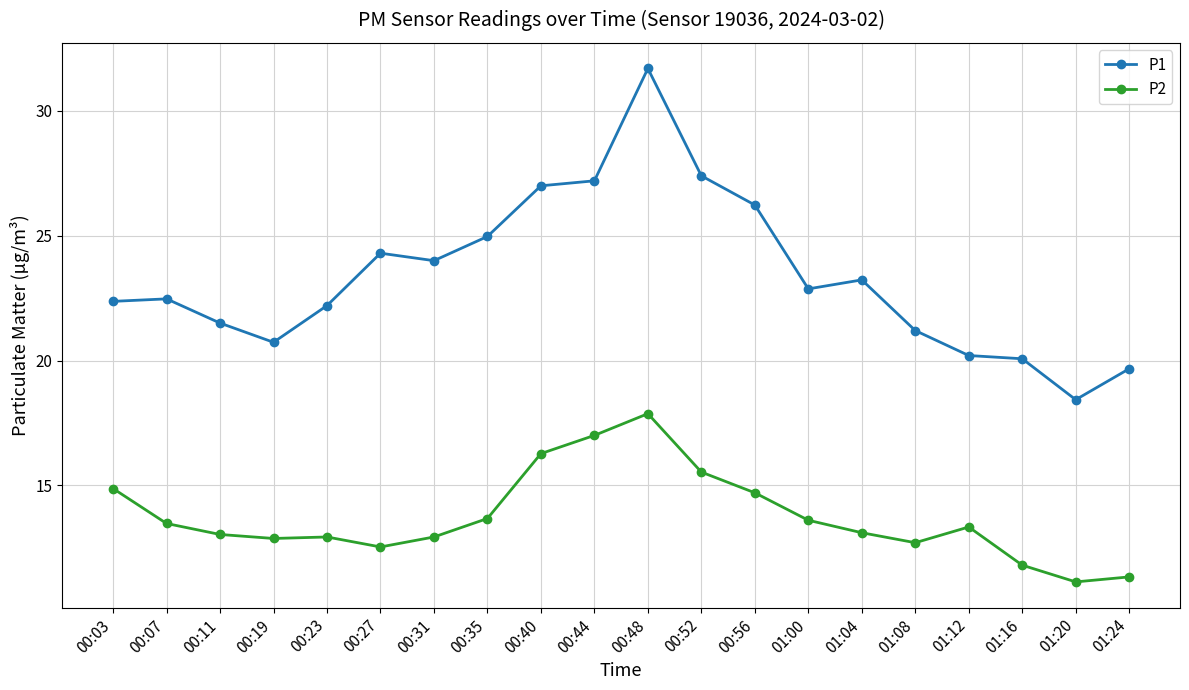

What is the difference between the second highest and second lowest values in the P2 series?

5.7